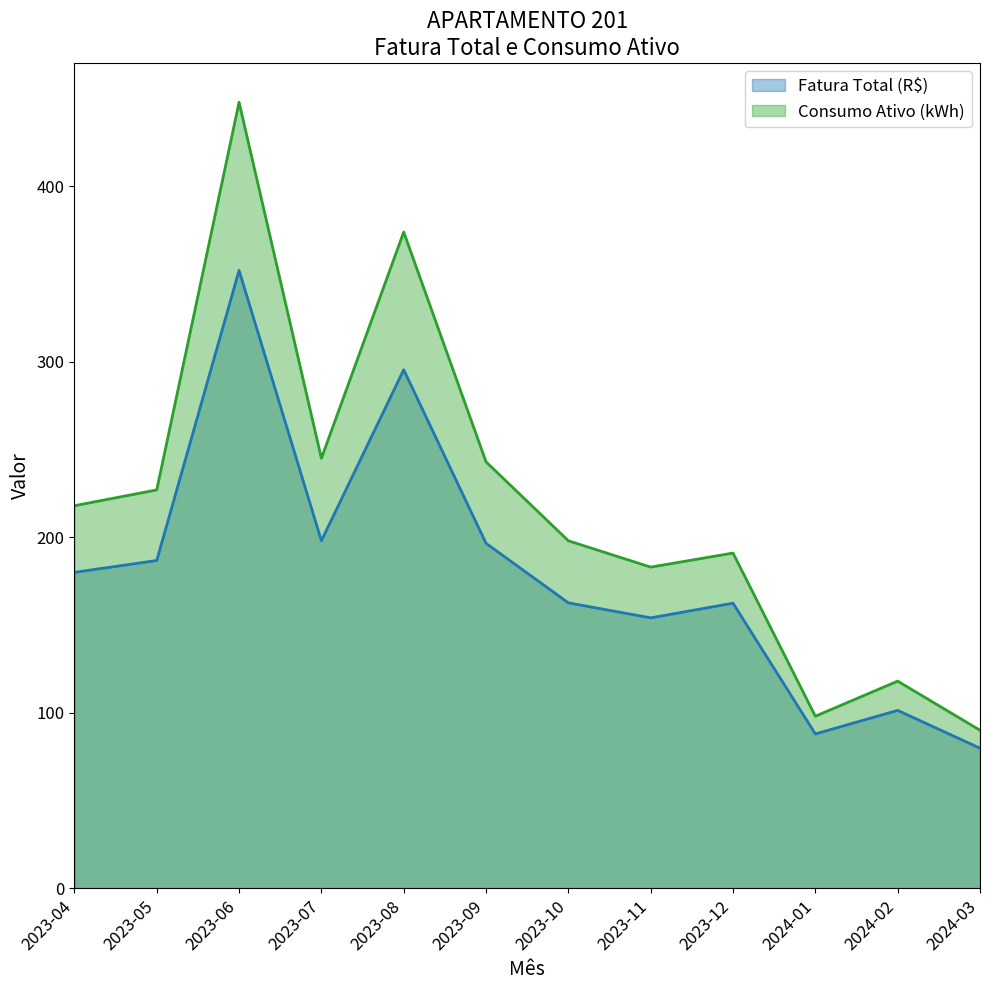

At which category is the sum across all series the highest?

2023-06